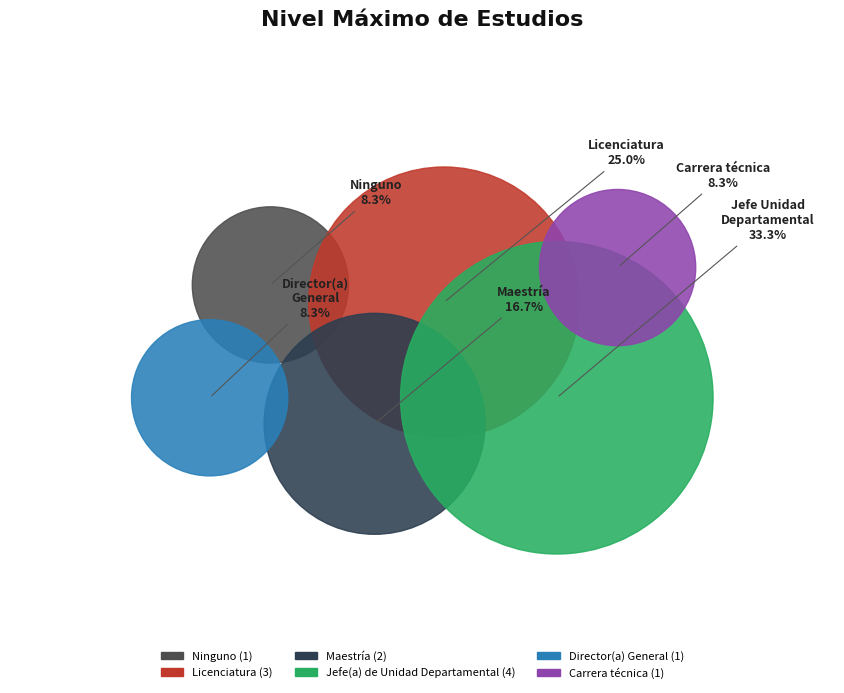

To the nearest percent, what percentage of the pie is Maestría?

17%